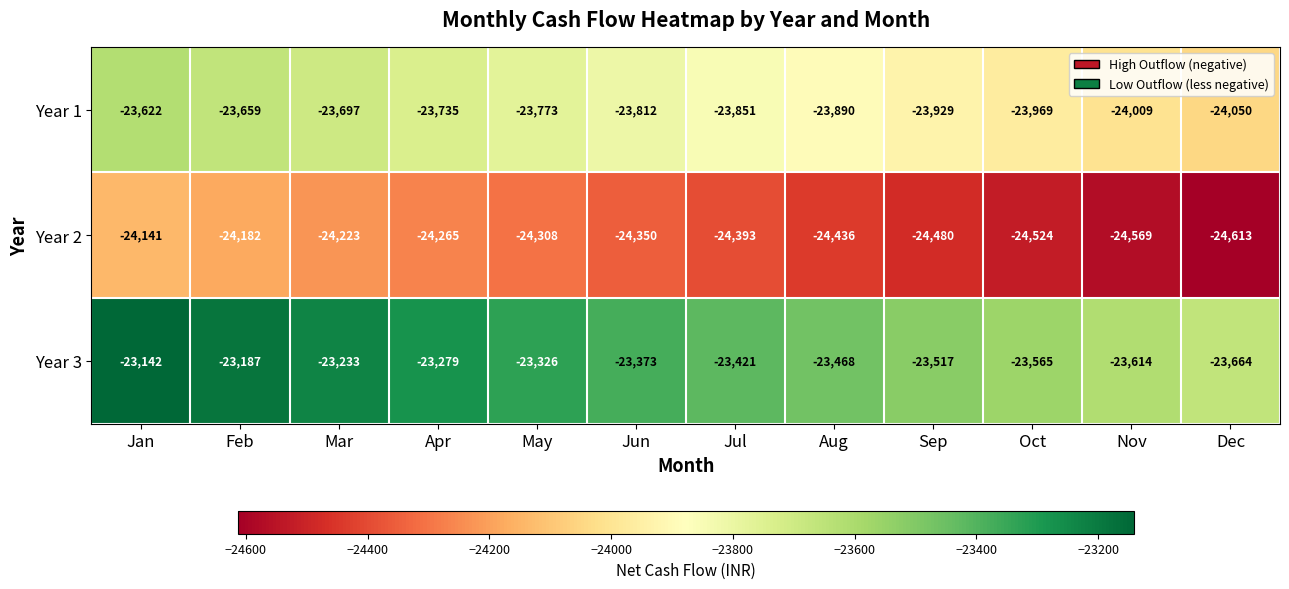

Which category has the lowest value across all series?

Dec